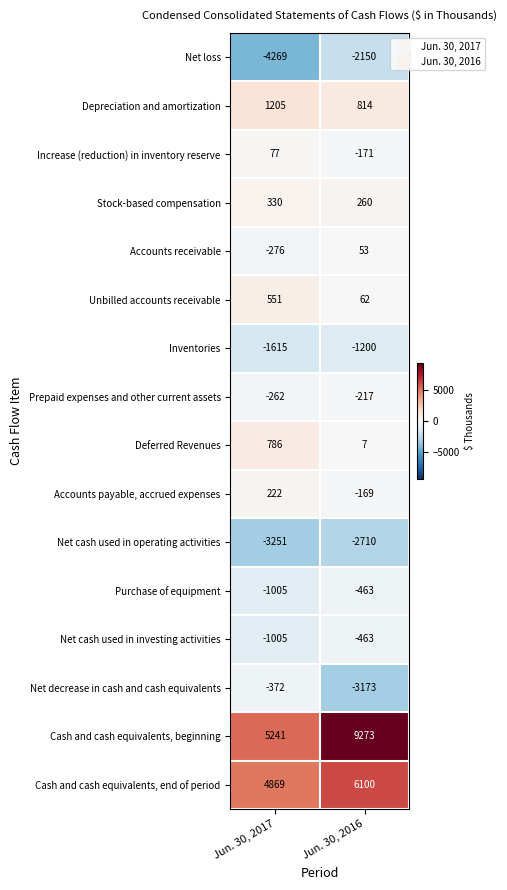

Which series has the largest range (max minus min)?

Cash and cash equivalents, beginning